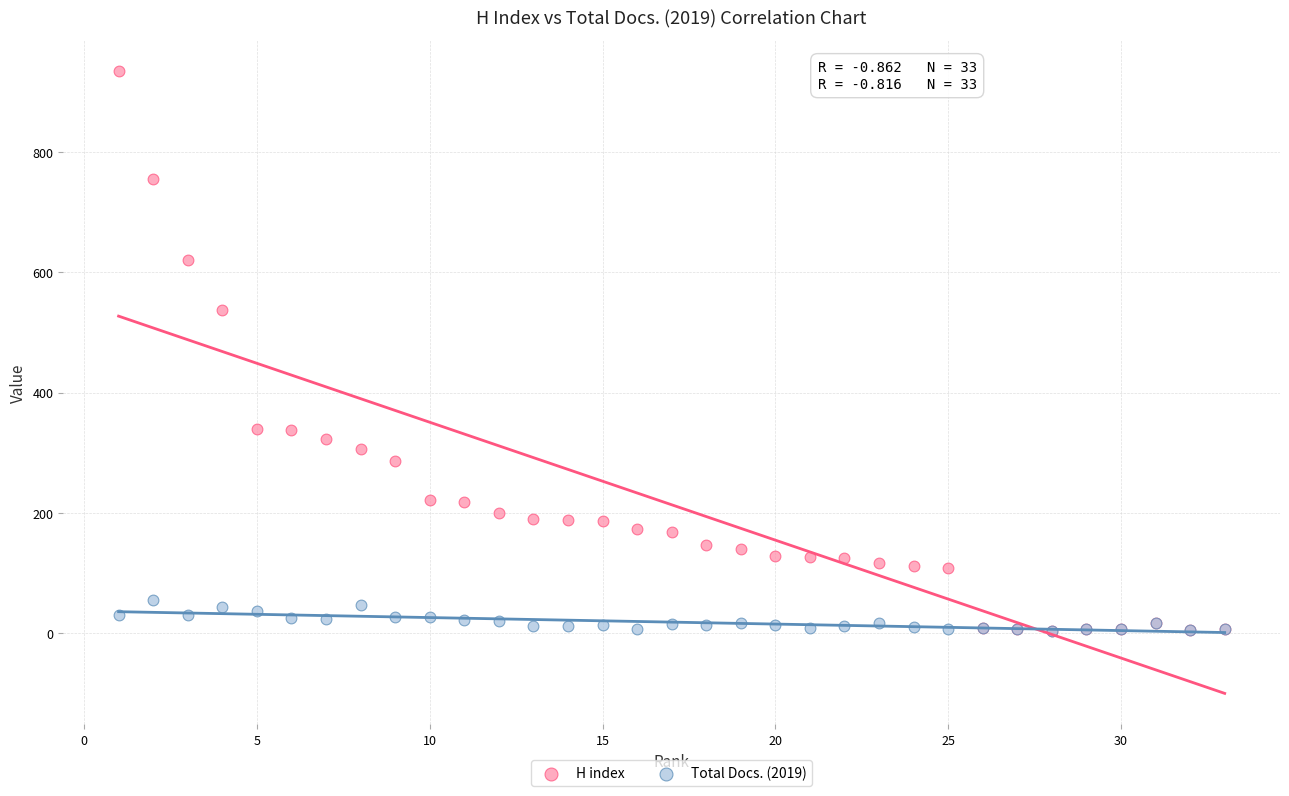

What are all the series names shown in the legend?

H index, Total Docs. (2019)